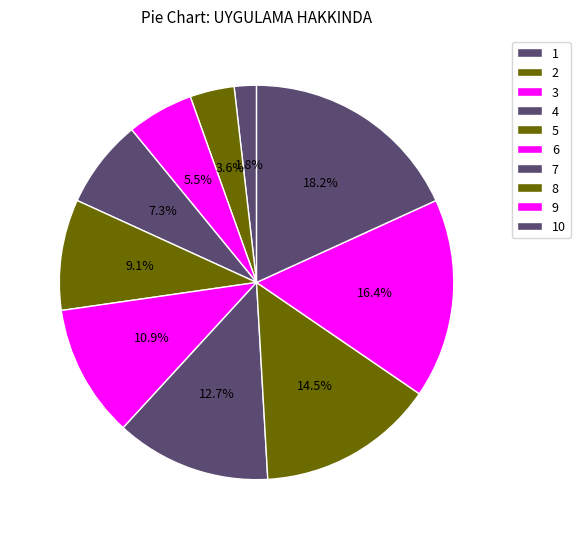

How many slices are in this pie chart?

10